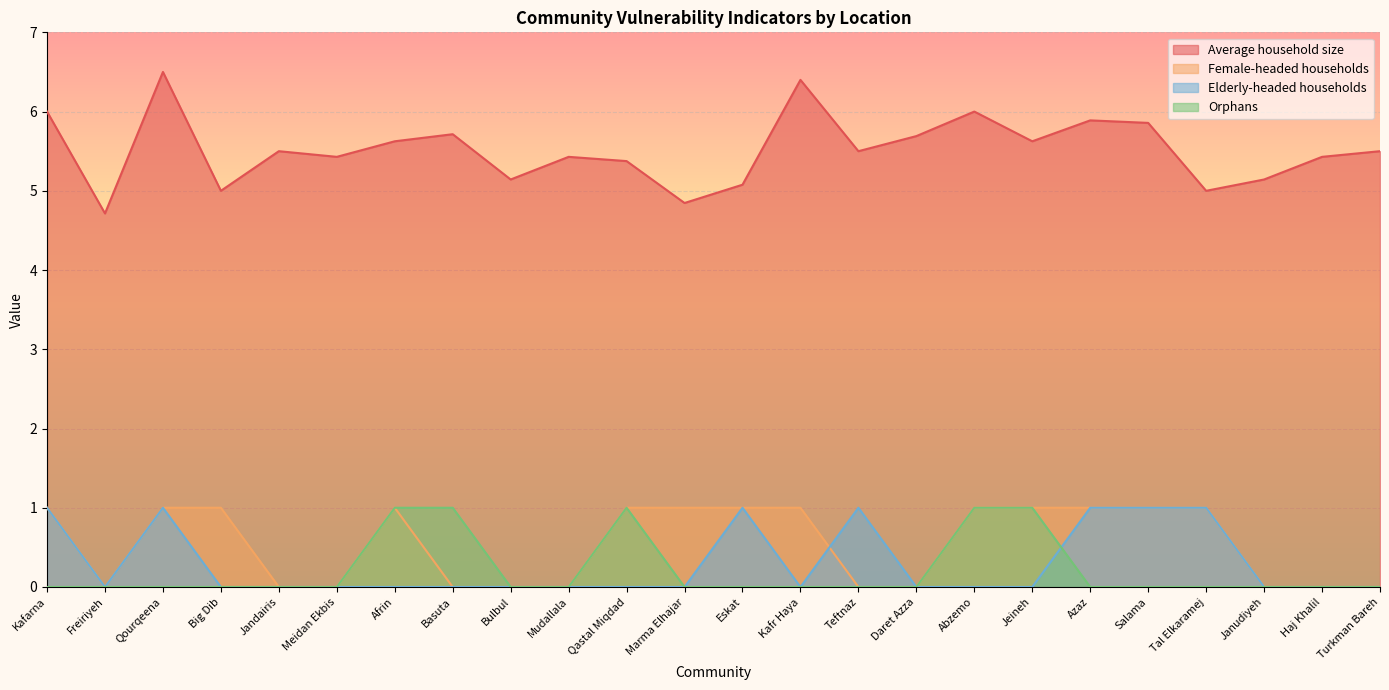

How many categories are shown in the chart?

24